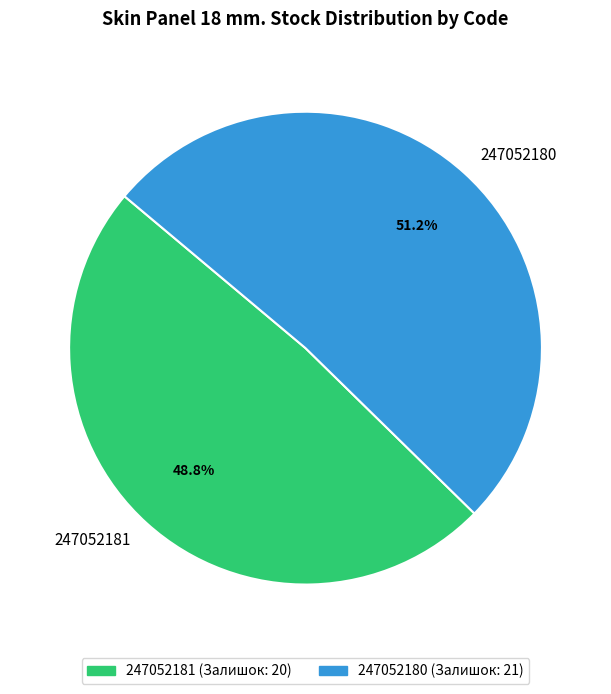

Combined, what portion of the pie is 247052180 and 247052181?

100.0%